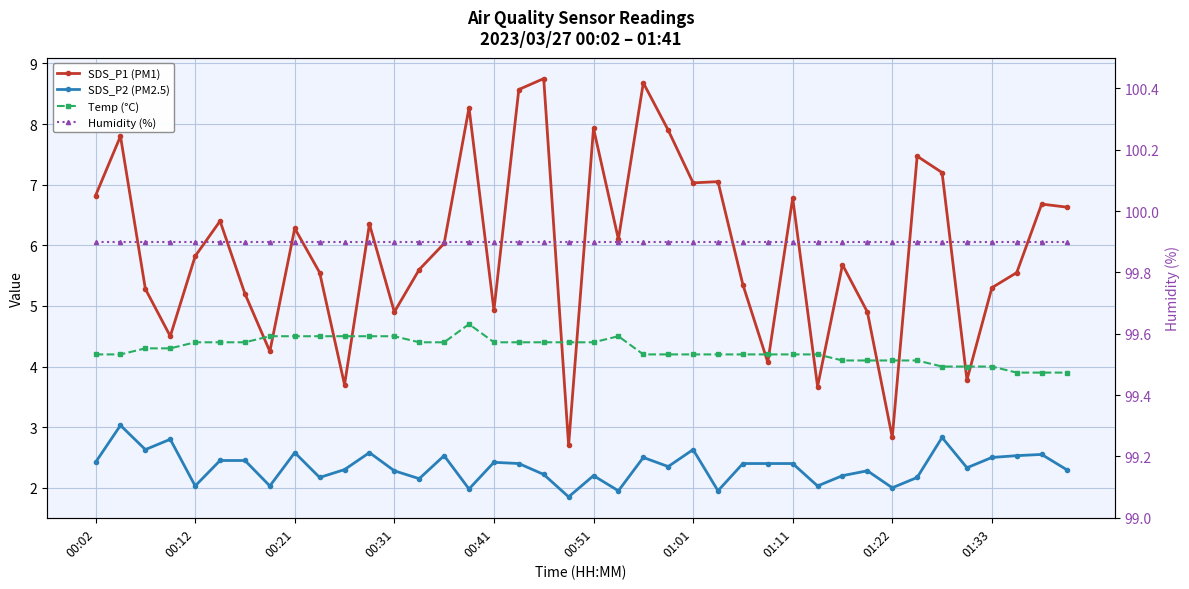

What is the sum of the Temp (°C) values at 15 and 21?

9.2